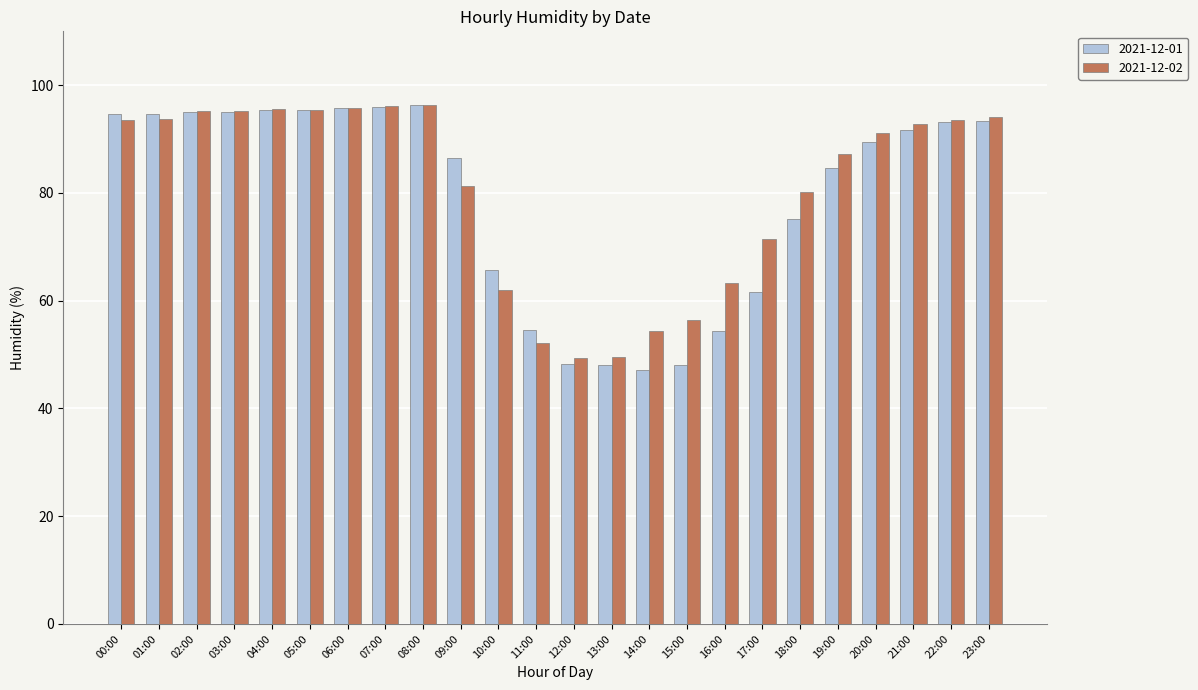

What is the difference between the second highest and minimum values in the 2021-12-01 series?

48.7